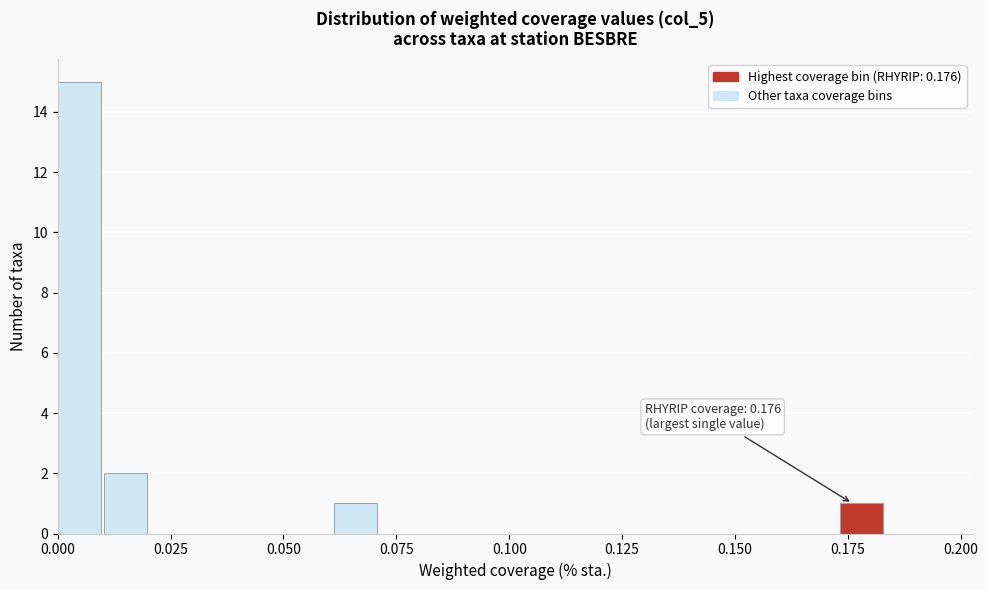

Read against the x-axis, roughly where is the centre of the tallest bar?

0.005